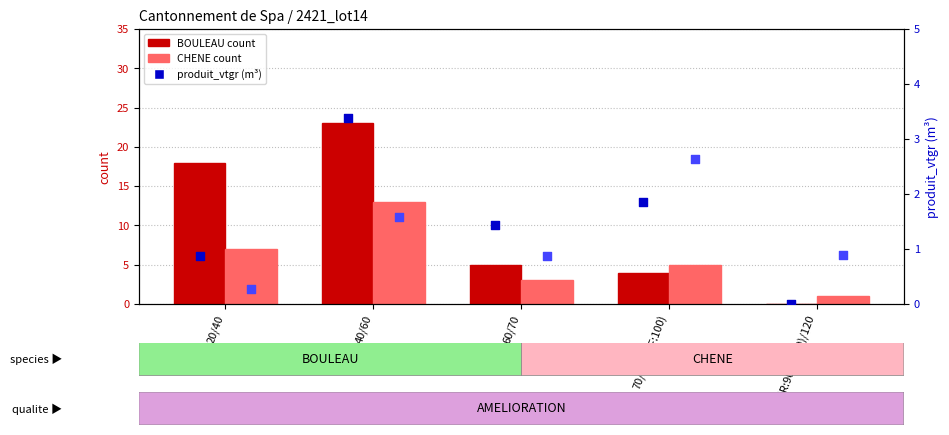

Which series has the largest total across all categories?

BOULEAU count